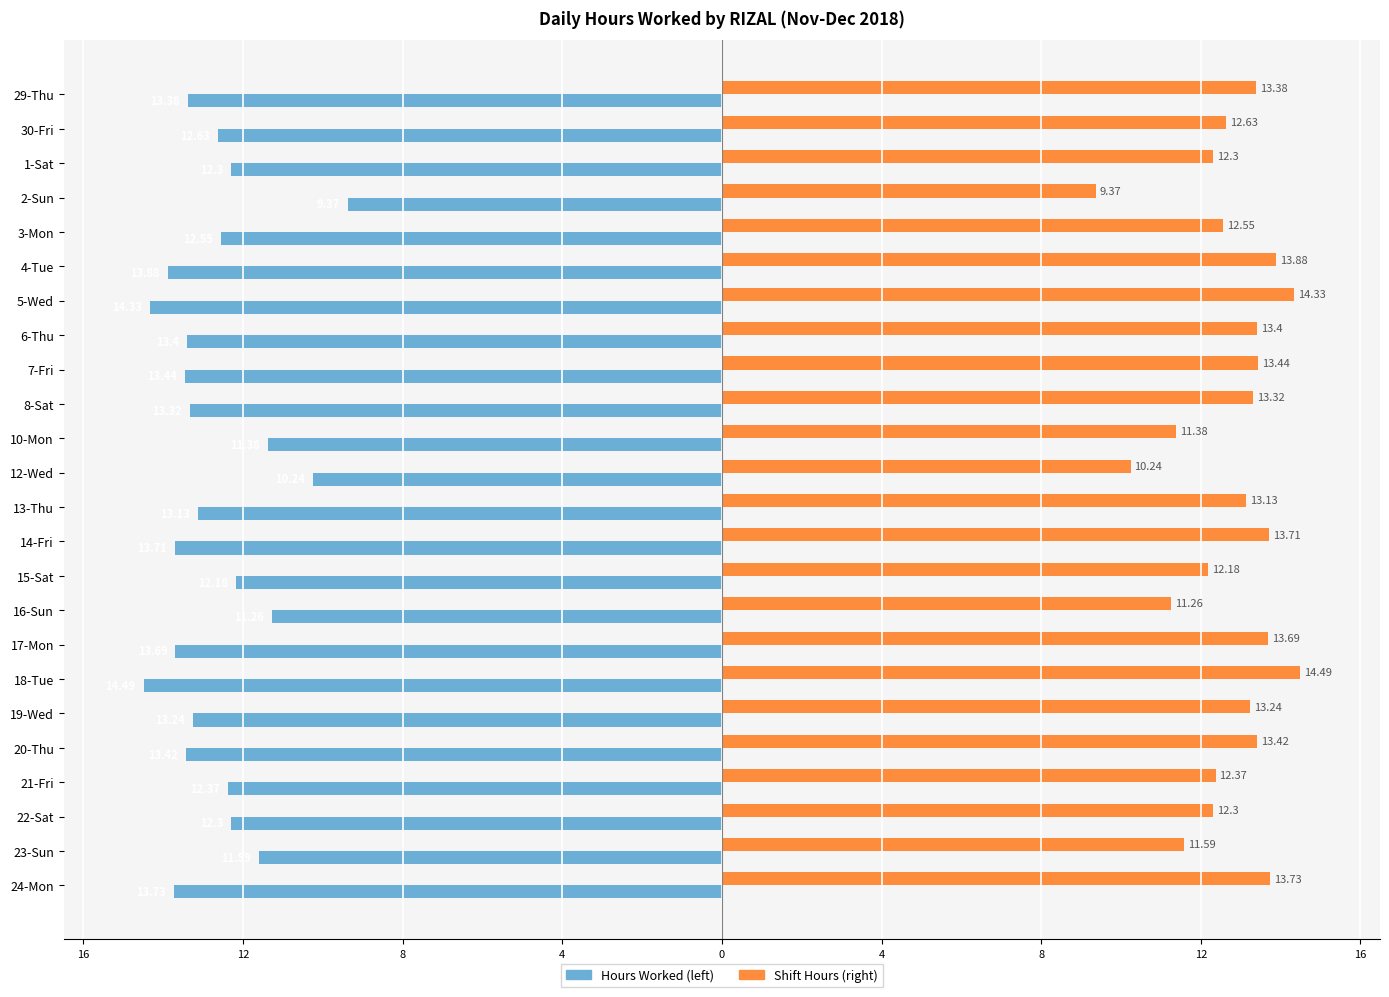

What is the value of the Shift Hours bar at the 20th from the left?

13.4